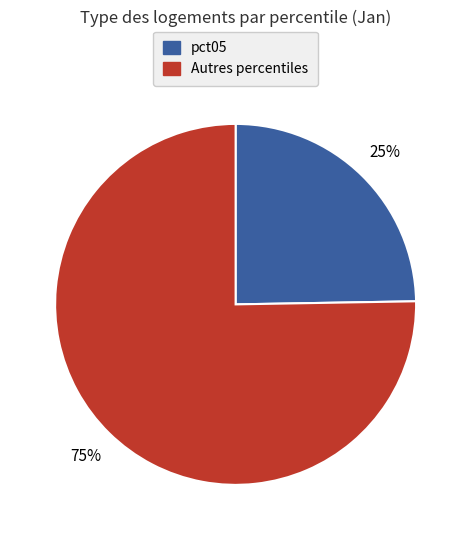

Is there a majority slice in this chart?

Yes